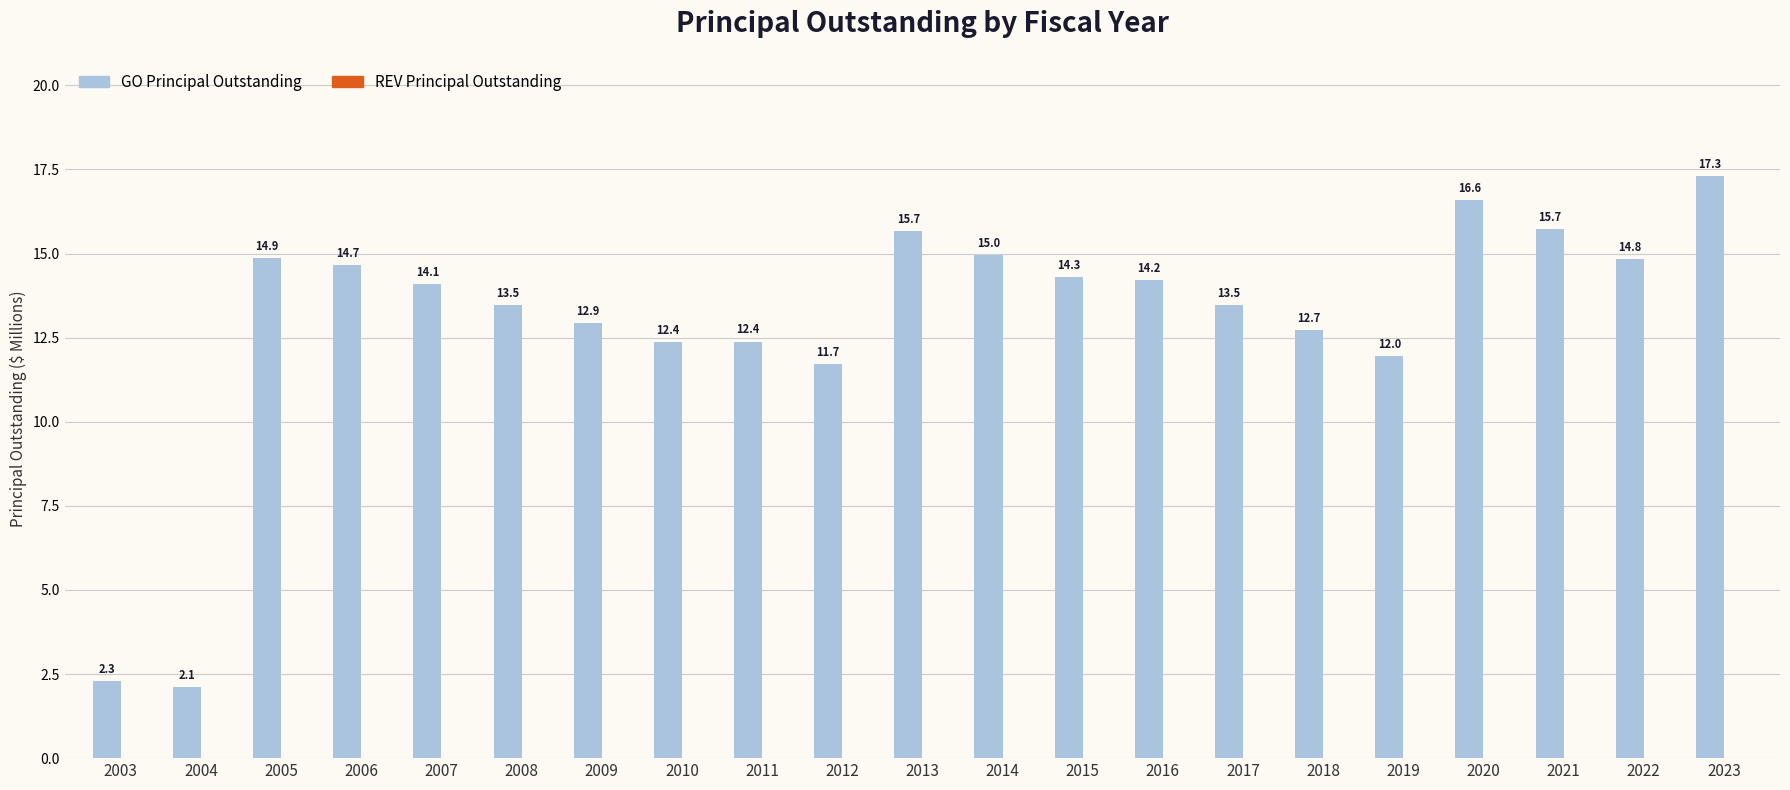

What is the difference between the values at 2012 and 2020?

4.9